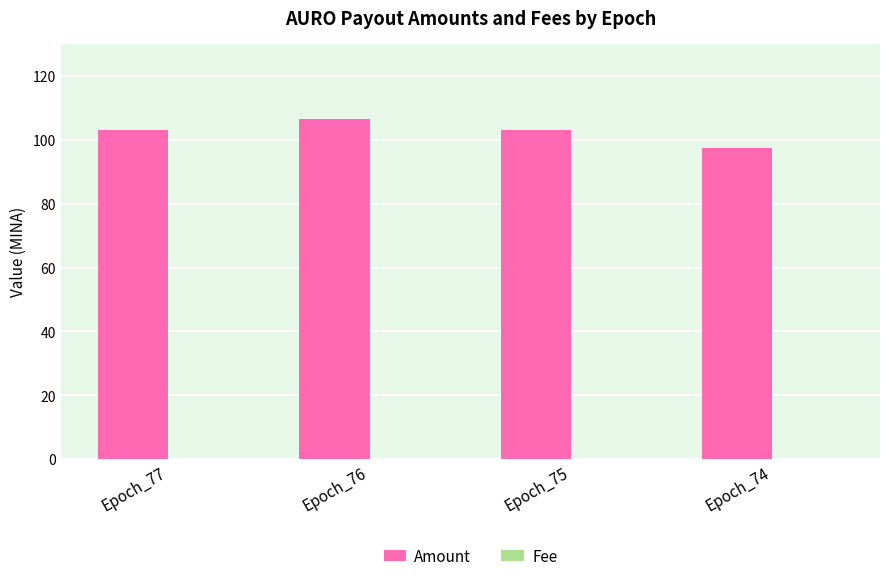

What is the maximum value shown in the chart?

106.3